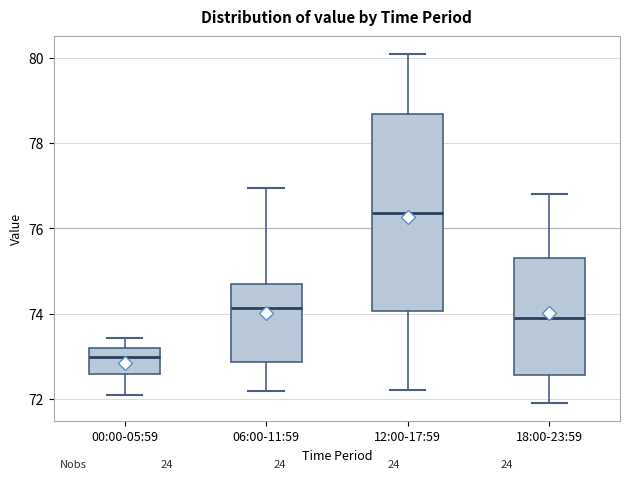

Where does the lower whisker of the box for 18:00-23:59 end on the y-axis? The values are not printed on the chart, so give them approximately, as read against the axis.

72.0